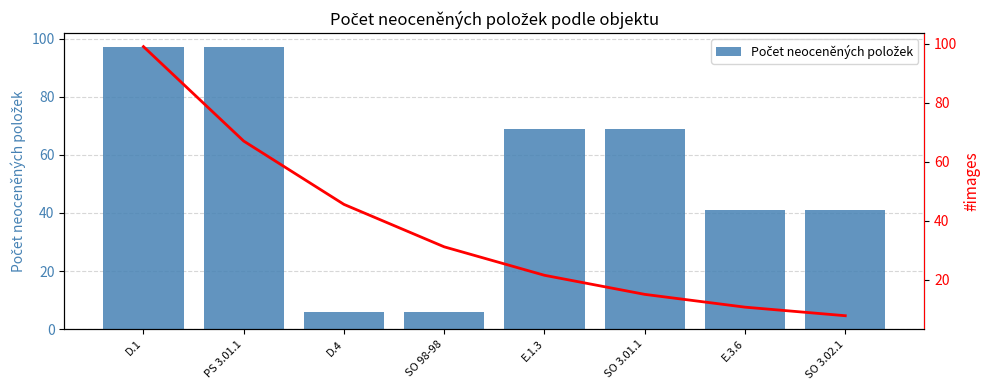

What is the difference between the trend values at SO 3.01.1 and SO 3.02.1?

7.2